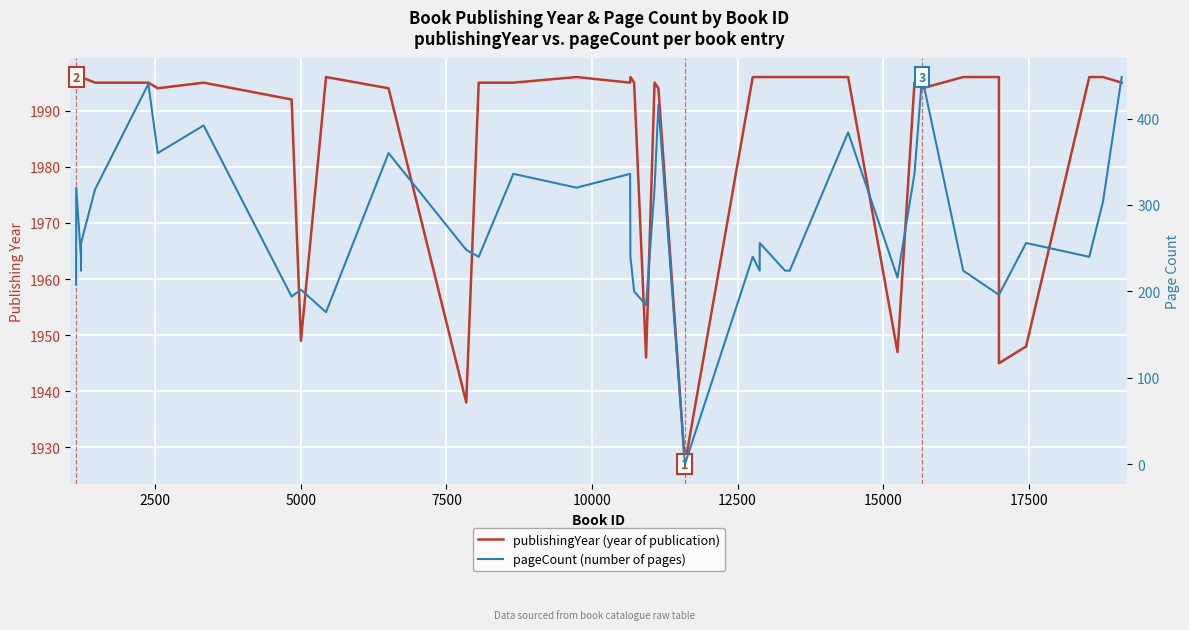

How many lines are shown in the chart?

2